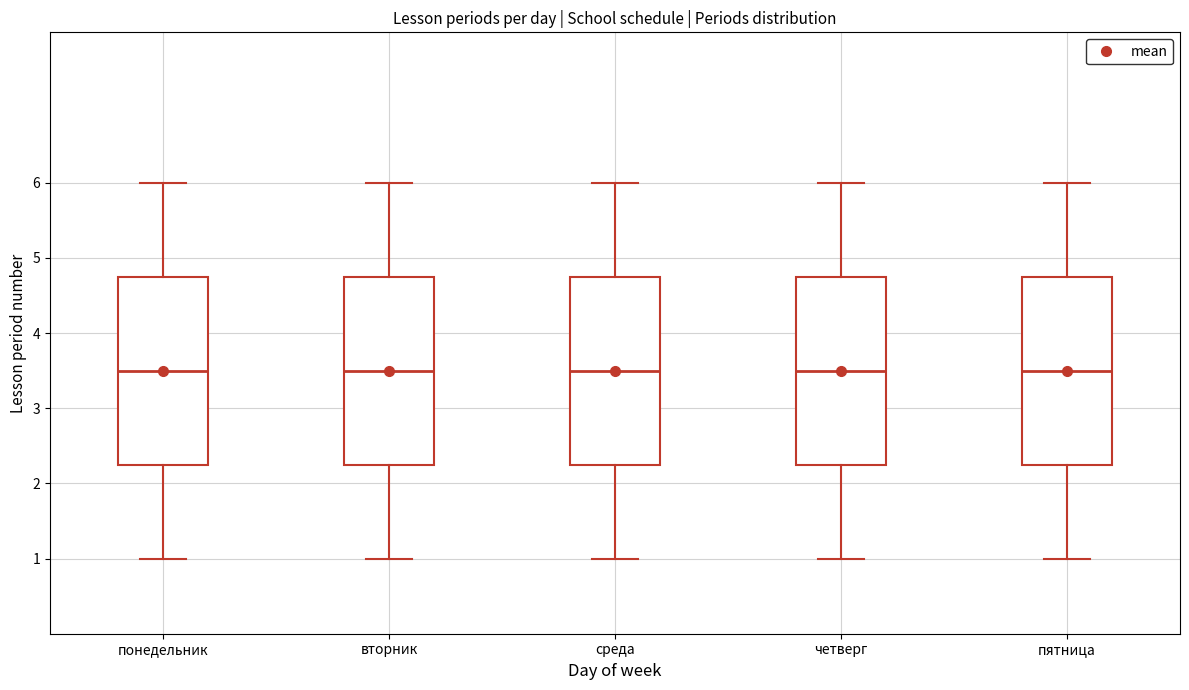

Where is the upper edge of the box for понедельник on the y-axis? The values are not printed on the chart, so give them approximately, as read against the axis.

4.8